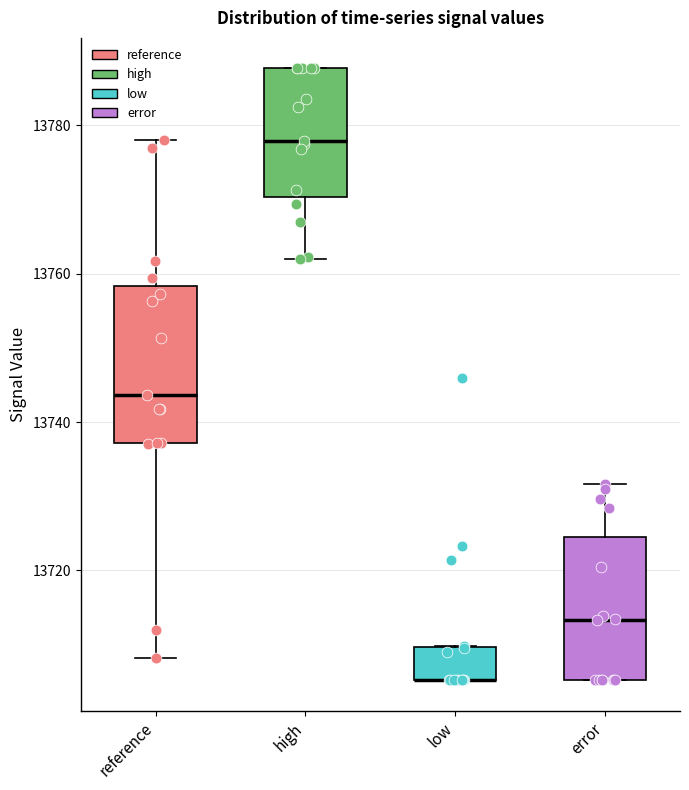

Where does the upper whisker of the box for error end on the y-axis? The values are not printed on the chart, so give them approximately, as read against the axis.

13732